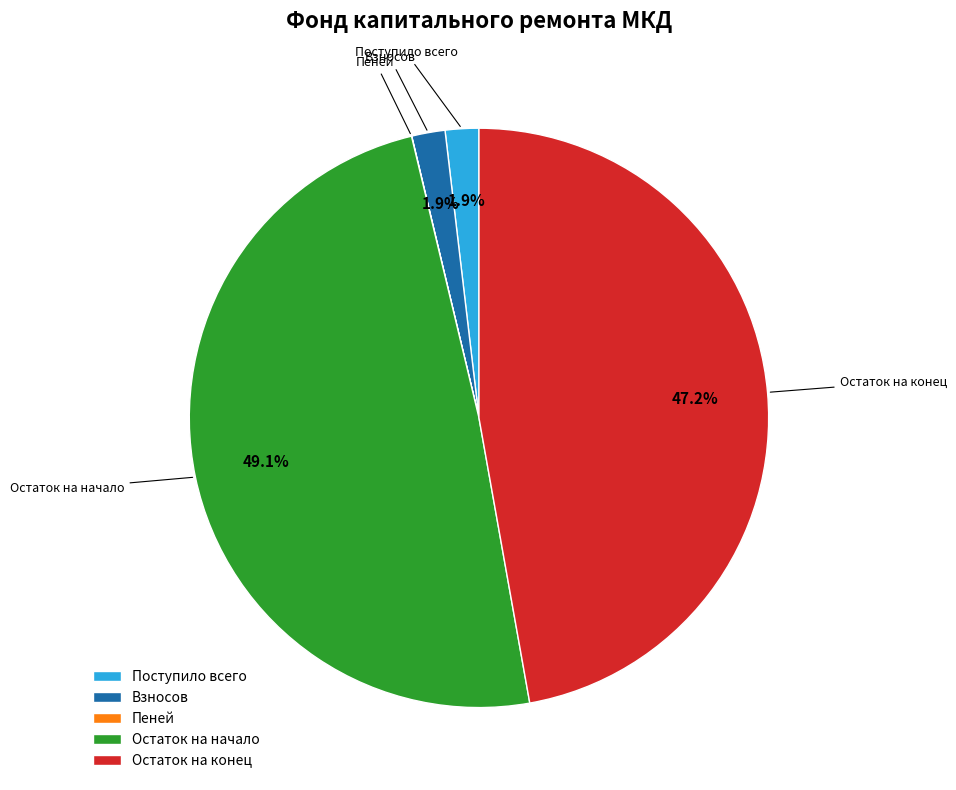

Does any single category account for the majority?

No